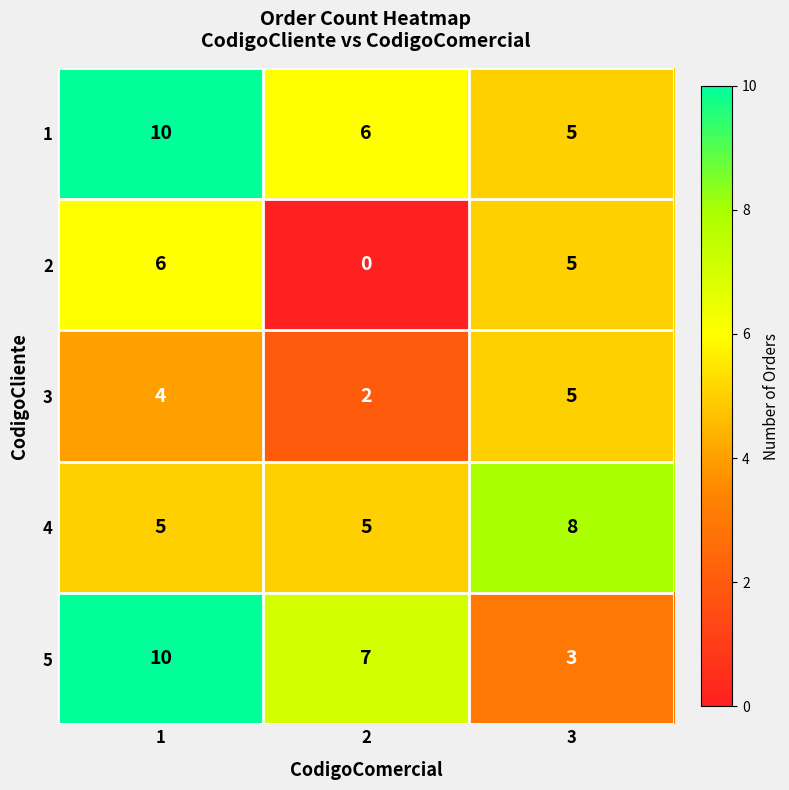

What value does the 1 series have at 2?

6